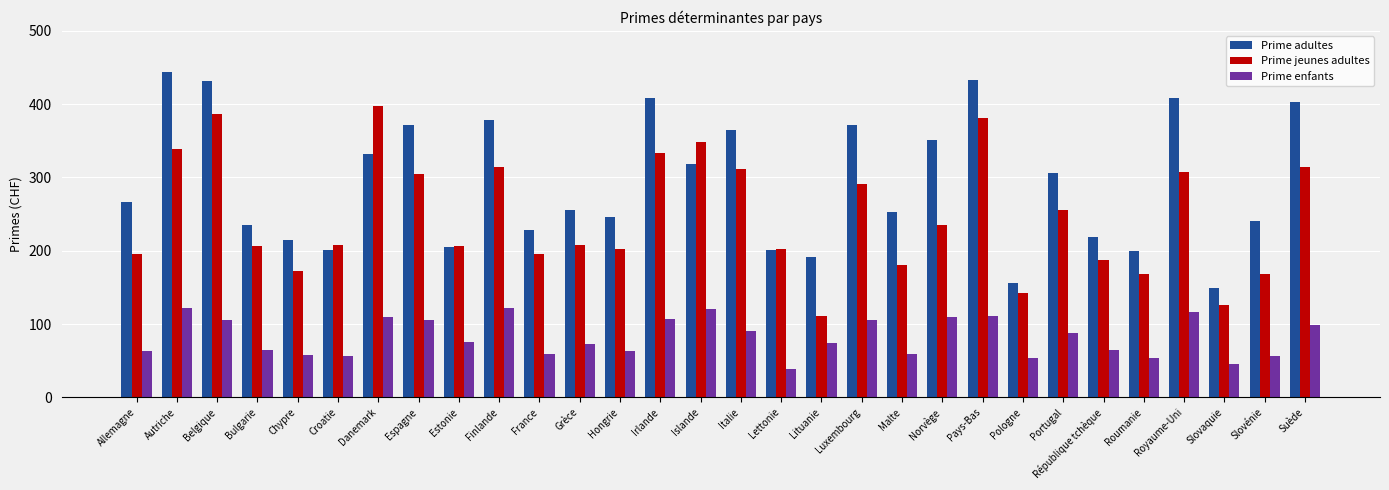

The value of Prime enfants at Allemagne is 14. True or false?

False